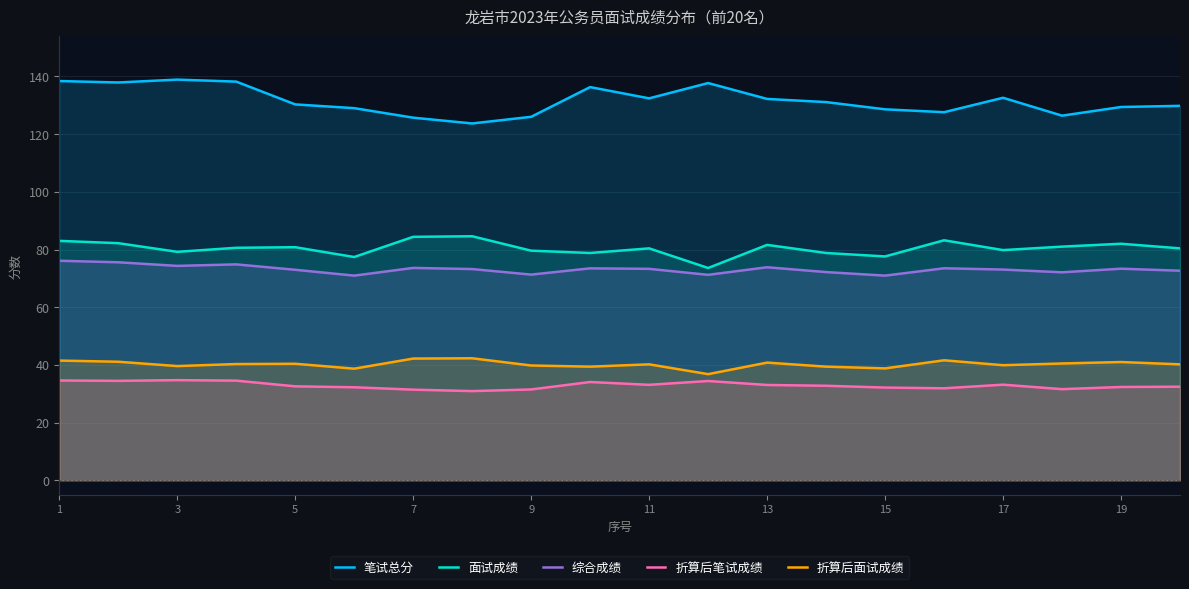

Reading right to left, extract all data points from this chart.

笔试总分: 129.8	129.4	126.4	132.6	127.6	128.6	131.1	132.2	137.7	132.4	136.3	126.0	123.7	125.7	129.0	130.3	138.2	138.9	137.9	138.4
面试成绩: 80.4	82.0	81.0	79.8	83.2	77.6	78.8	81.6	73.6	80.4	78.8	79.6	84.6	84.4	77.4	80.8	80.6	79.2	82.2	83.0
综合成绩: 72.7	73.3	72.1	73.0	73.5	71.0	72.2	73.8	71.2	73.3	73.5	71.3	73.2	73.6	71.0	73.0	74.8	74.3	75.6	76.1
折算后笔试成绩: 32.5	32.4	31.6	33.1	31.9	32.1	32.8	33.0	34.4	33.1	34.1	31.5	30.9	31.4	32.2	32.6	34.5	34.7	34.5	34.6
折算后面试成绩: 40.2	41.0	40.5	39.9	41.6	38.8	39.4	40.8	36.8	40.2	39.4	39.8	42.3	42.2	38.7	40.4	40.3	39.6	41.1	41.5